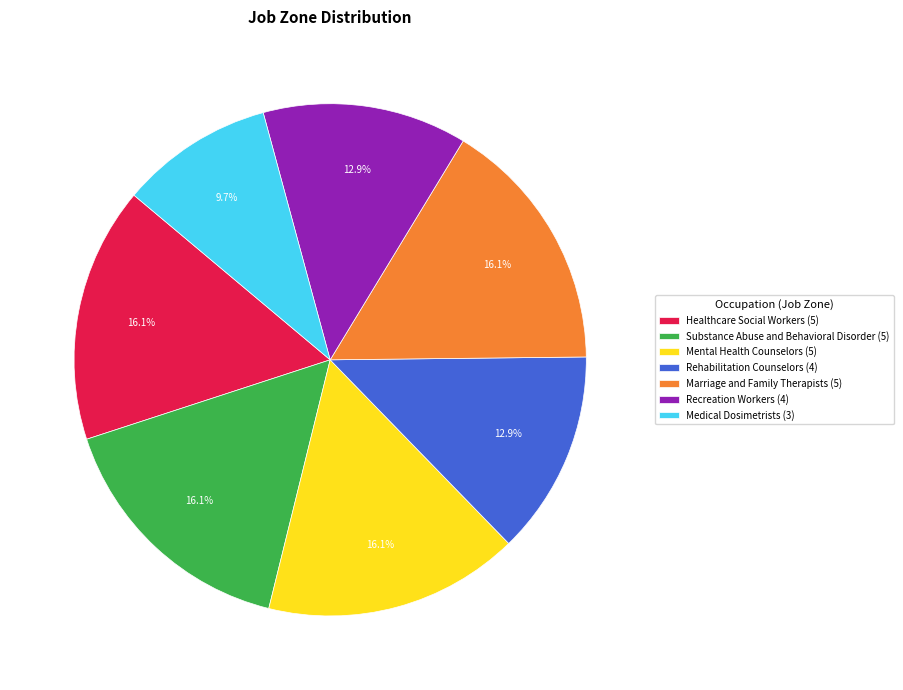

Does Substance Abuse and Behavioral Disorder represent more than half of the total?

No